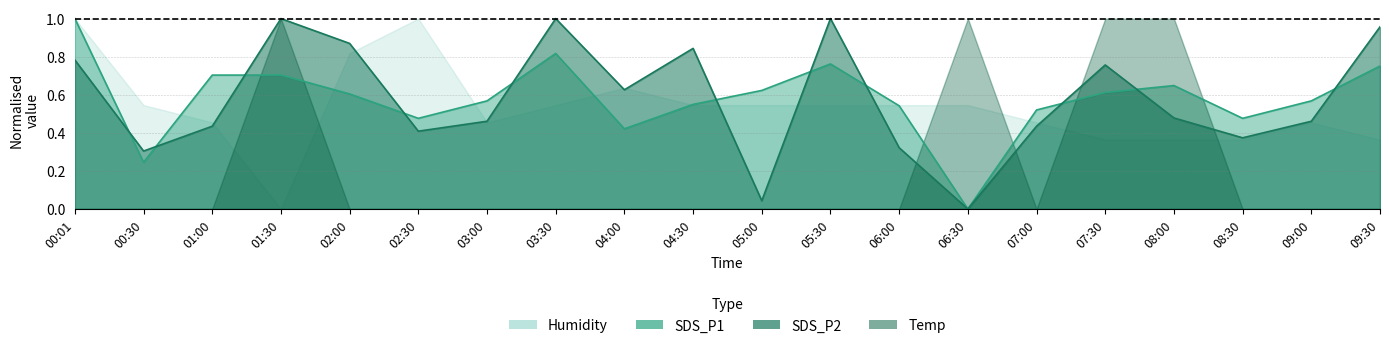

List the labels in order of SDS_P1 value, largest first.

00:01, 03:30, 05:30, 09:30, 01:00, 01:30, 08:00, 05:00, 07:30, 02:00, 03:00, 09:00, 04:30, 06:00, 07:00, 02:30, 08:30, 04:00, 00:30, 06:30